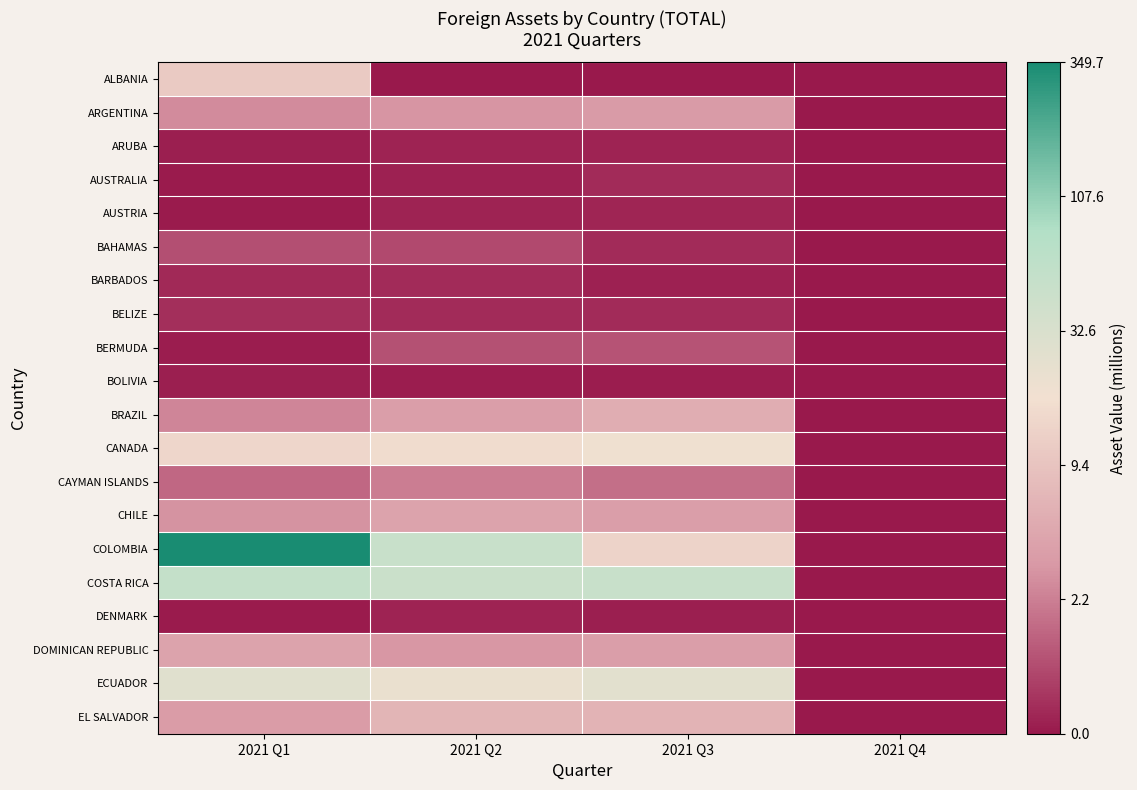

Which series has the largest total across all categories?

COLOMBIA